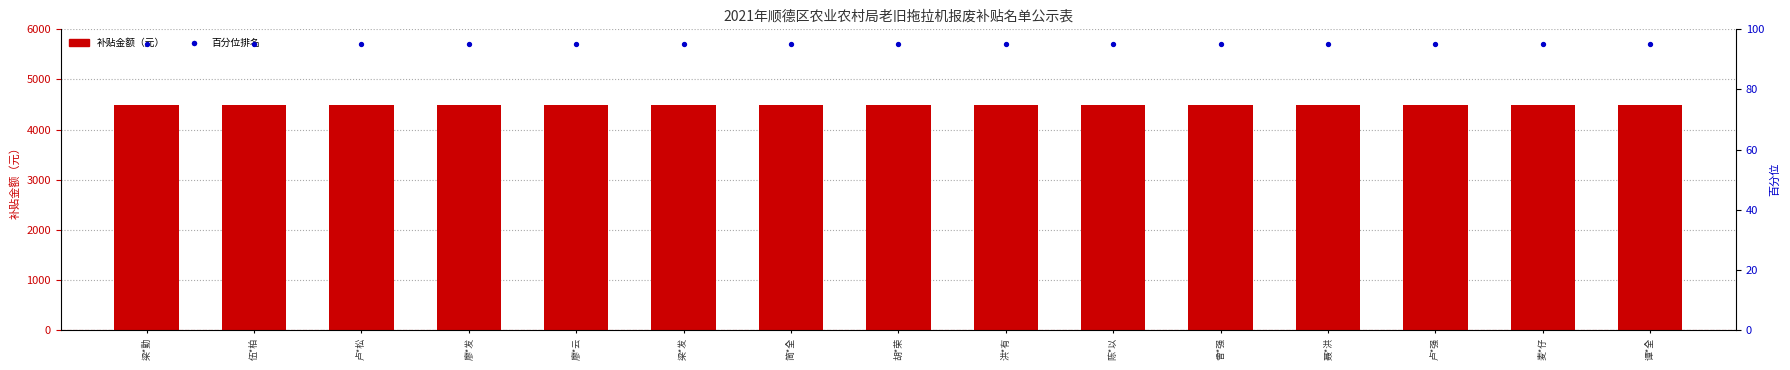

At which category is the sum across all series the highest?

梁*勤